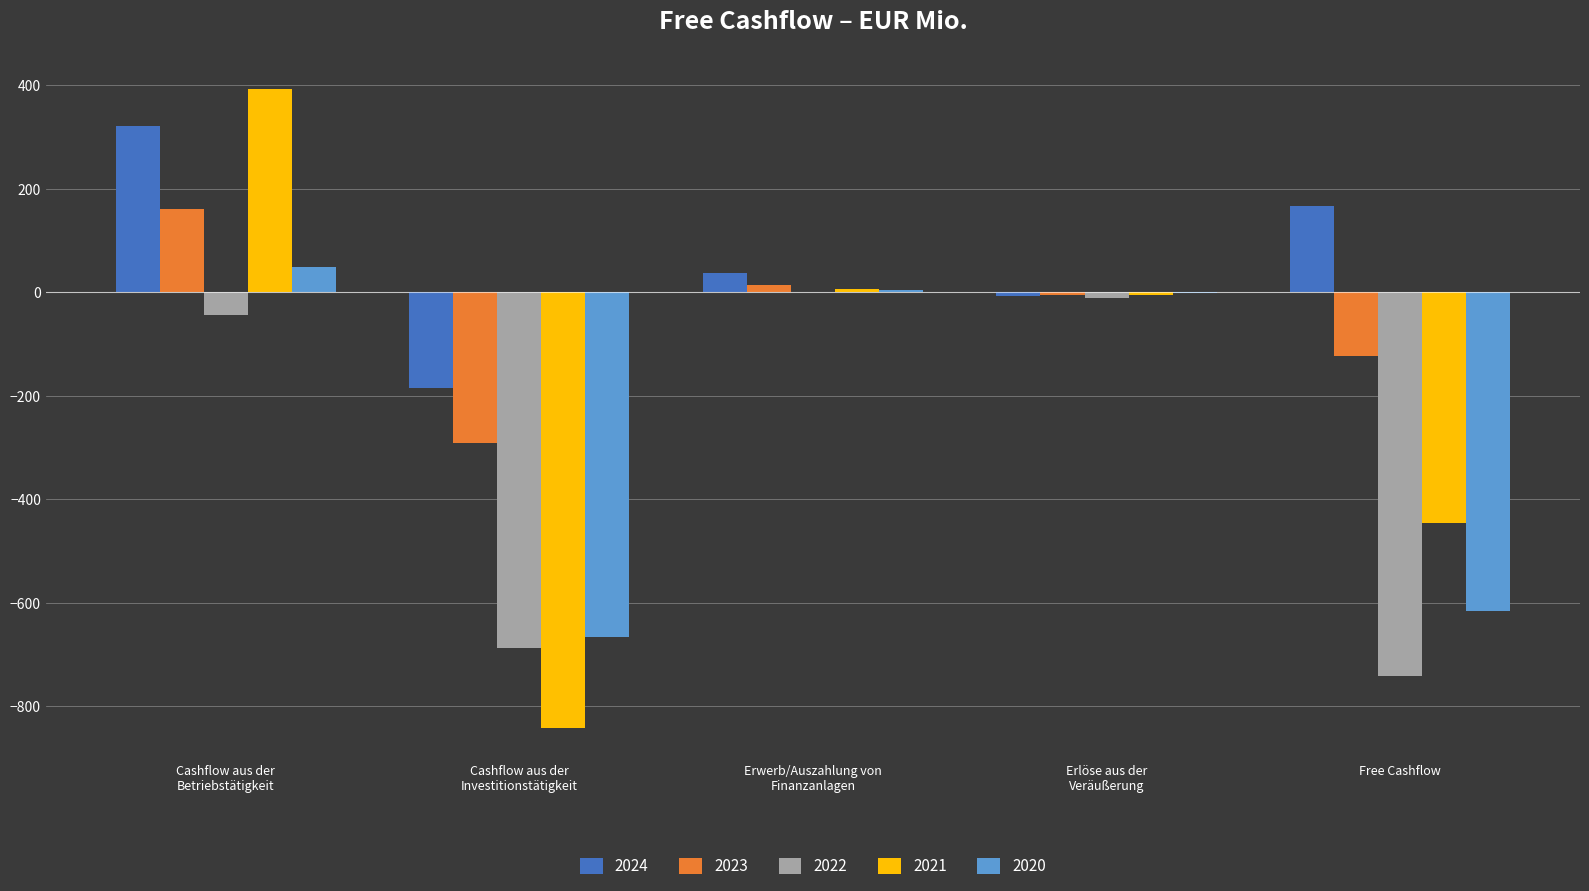

True or false: 2020 has a value of 48.9 at Cashflow aus der
Betriebstätigkeit.

True